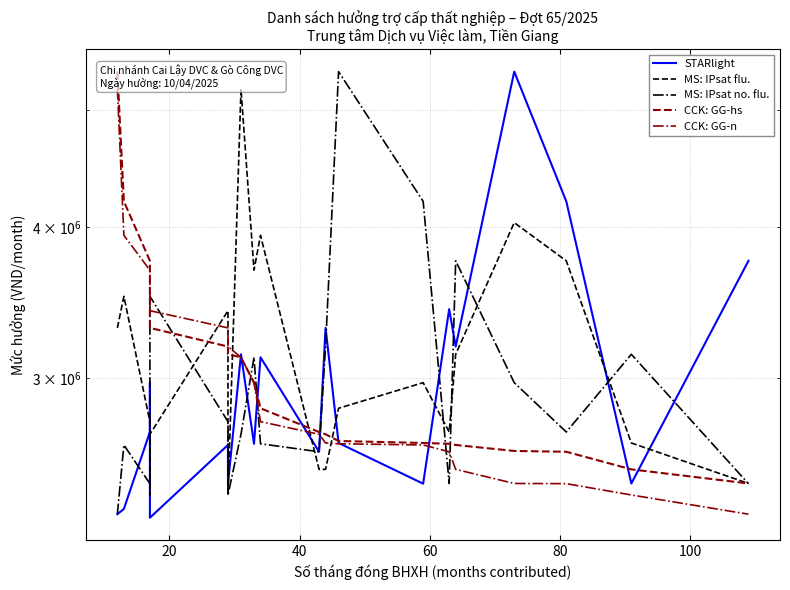

How many data points in MS: IPsat flu. are less than 2972820?

10